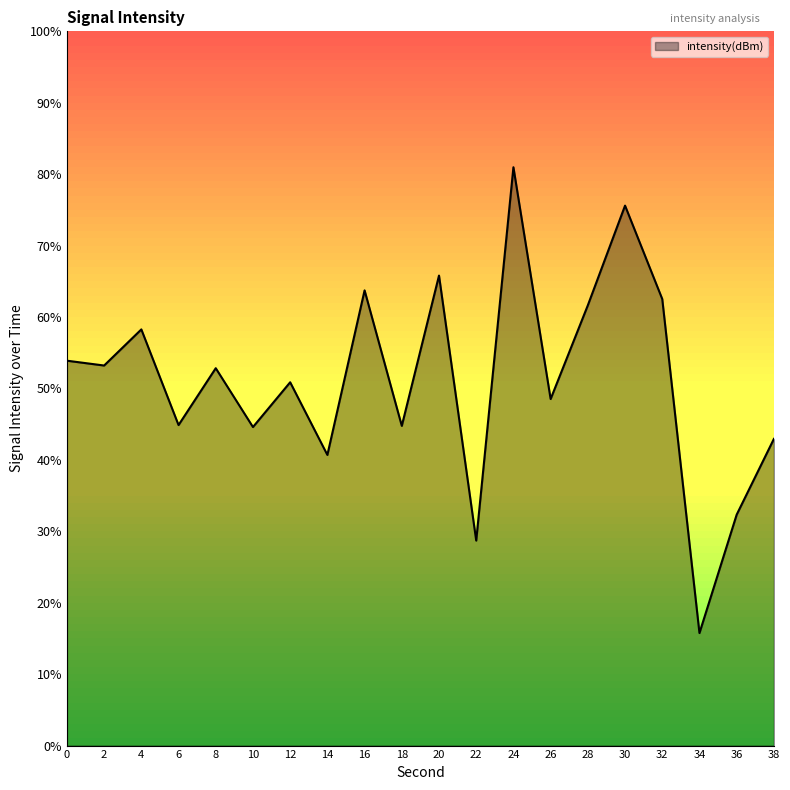

The value at 18 is 44.8. True or false?

True